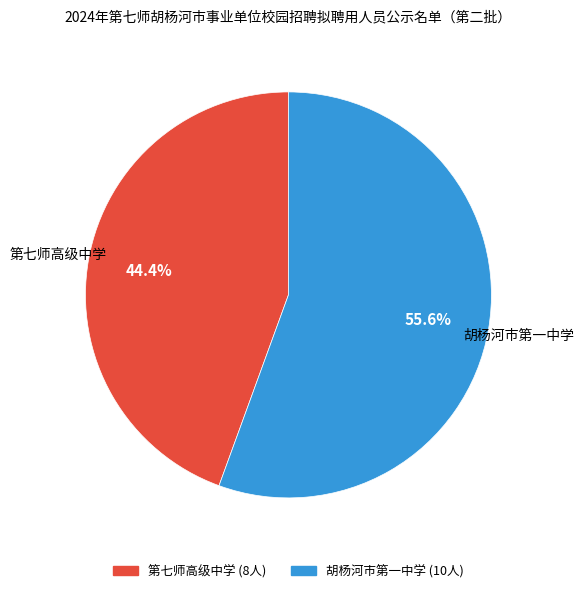

Which has a higher value, 第七师高级中学 or 胡杨河市第一中学?

胡杨河市第一中学